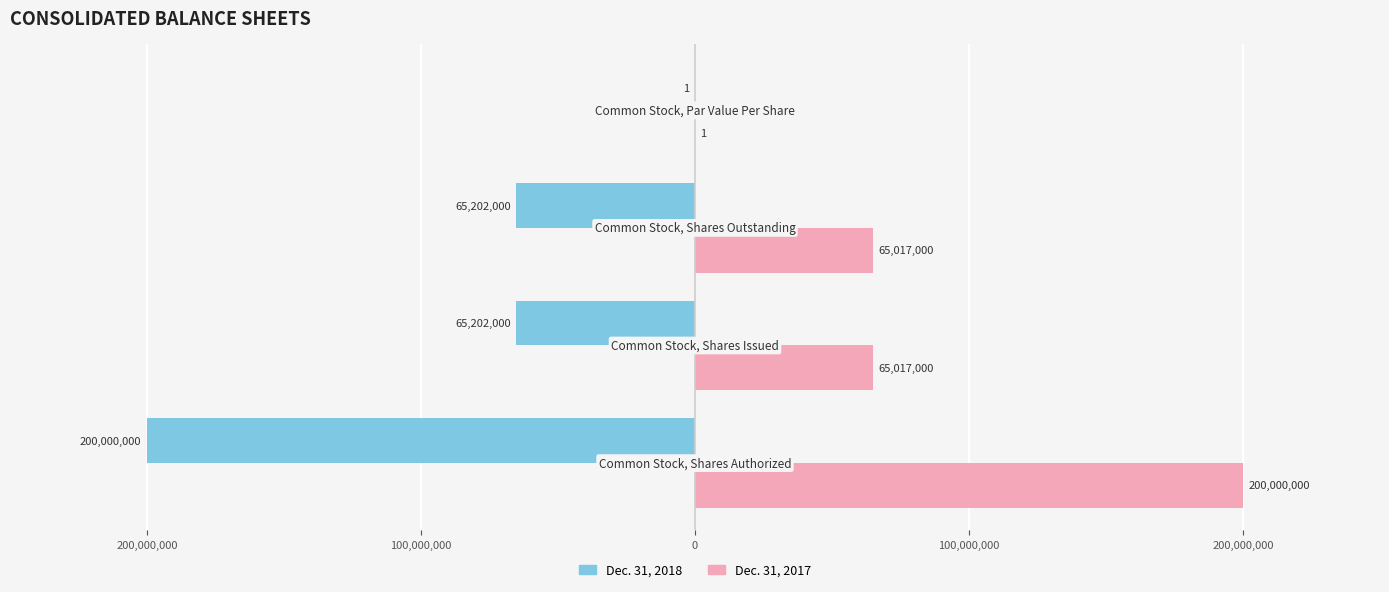

What is the lowest value of the Dec. 31, 2017 series?

1